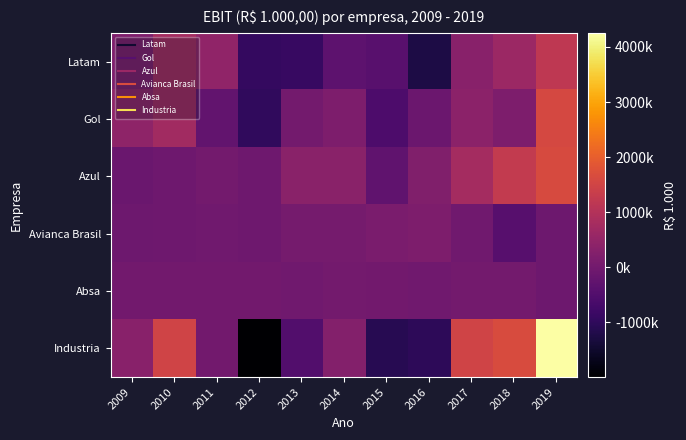

Which category has the lowest value across all series?

2012